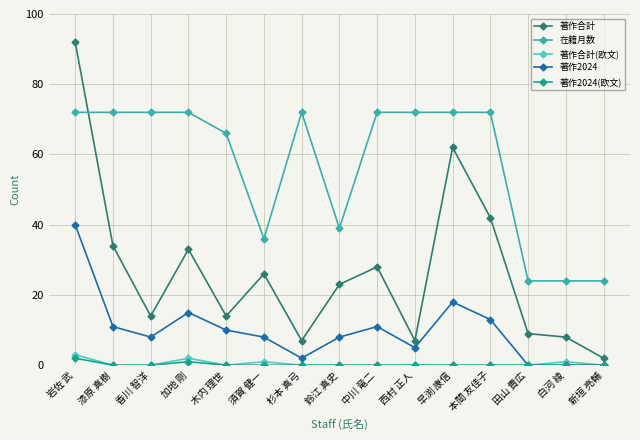

Reading left to right, extract all data points from this chart.

著作合計: 92	34	14	33	14	26	7	23	28	7	62	42	9	8	2
在籍月数: 72	72	72	72	66	36	72	39	72	72	72	72	24	24	24
著作合計(欧文): 3	0	0	2	0	1	0	0	0	0	0	0	0	1	0
著作2024: 40	11	8	15	10	8	2	8	11	5	18	13	0	0	0
著作2024(欧文): 2	0	0	1	0	0	0	0	0	0	0	0	0	0	0